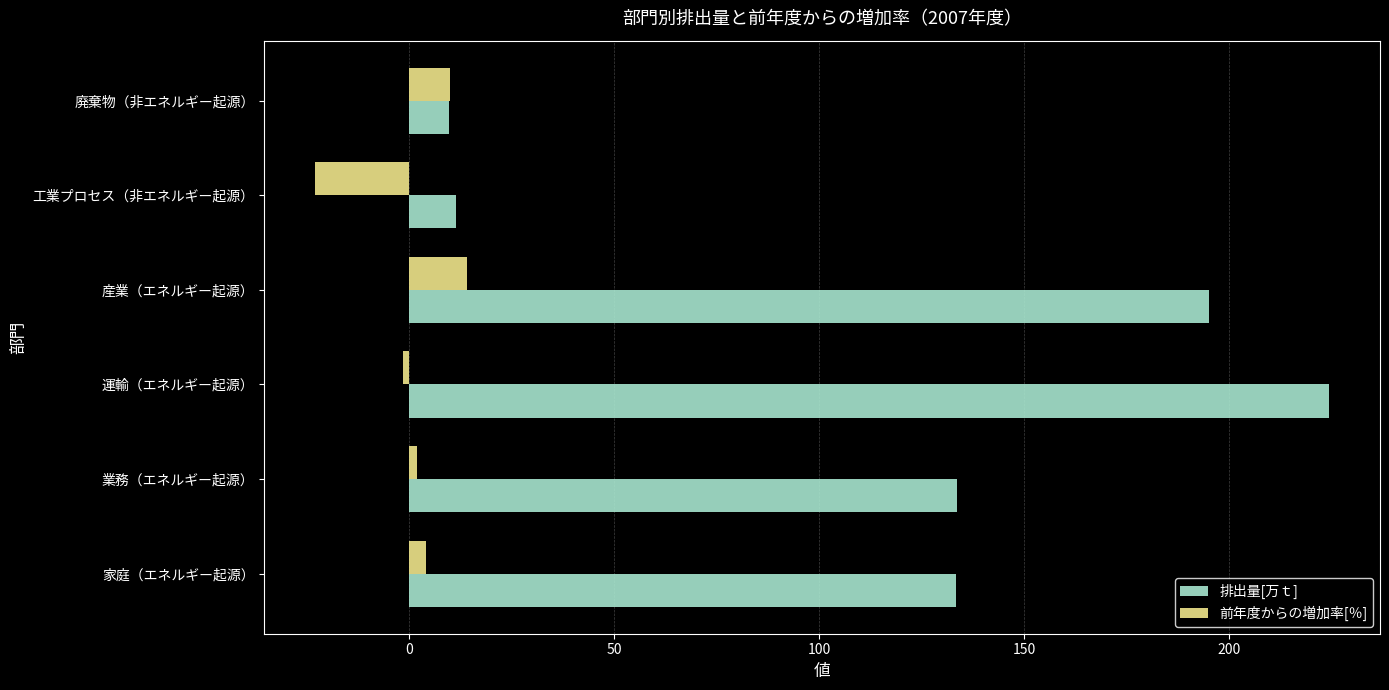

What value does the 前年度からの増加率[％] series have at 工業プロセス（非エネルギー起源）?

-23.0